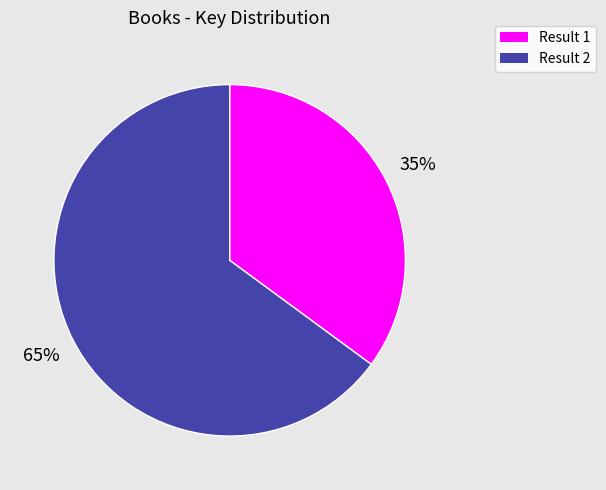

To the nearest percent, what is the difference between the largest and smallest slice percentages?

30%